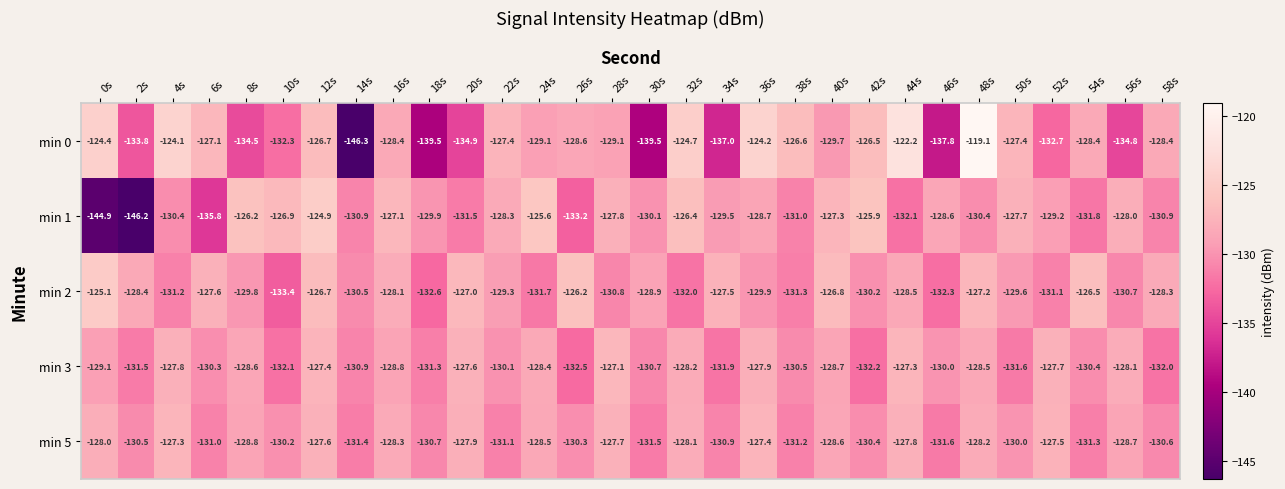

At which label does min 0 first exceed -128?

0s